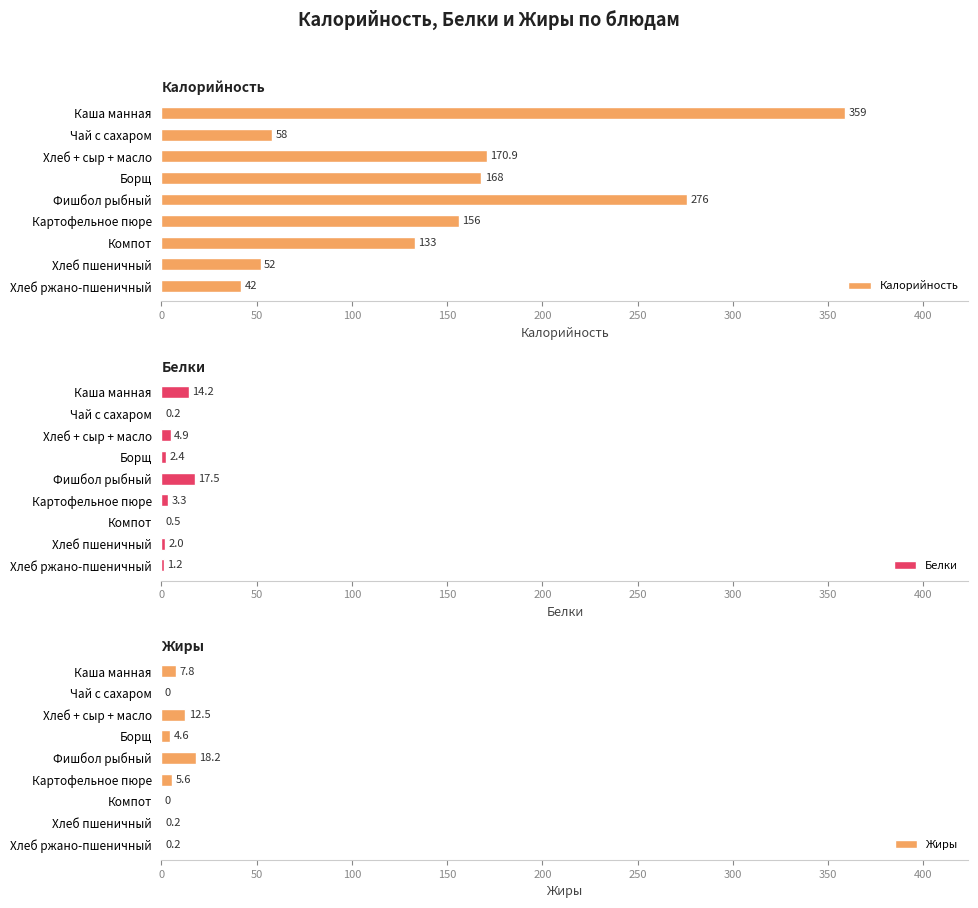

True or false: Белки has a value of 0.5 at Компот.

True